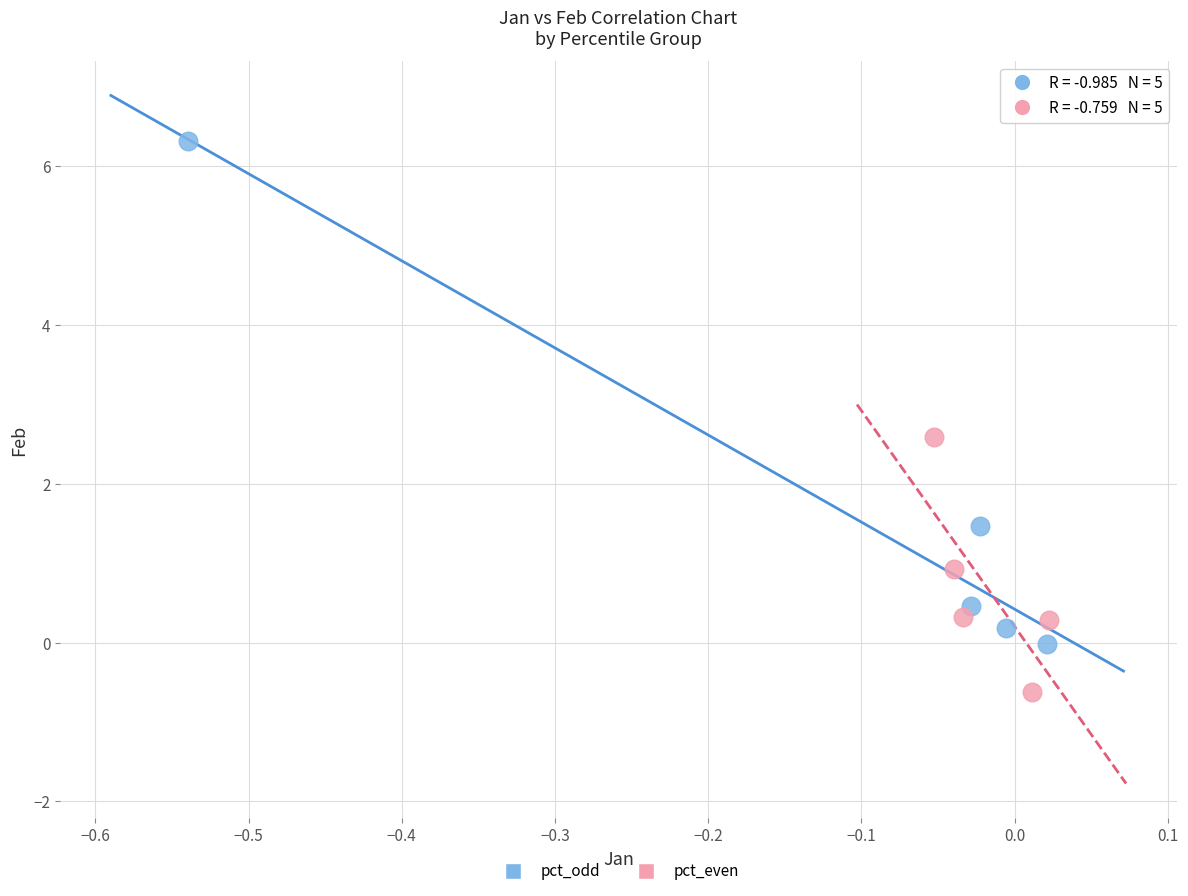

Which series reaches the minimum Y coordinate?

pct_even